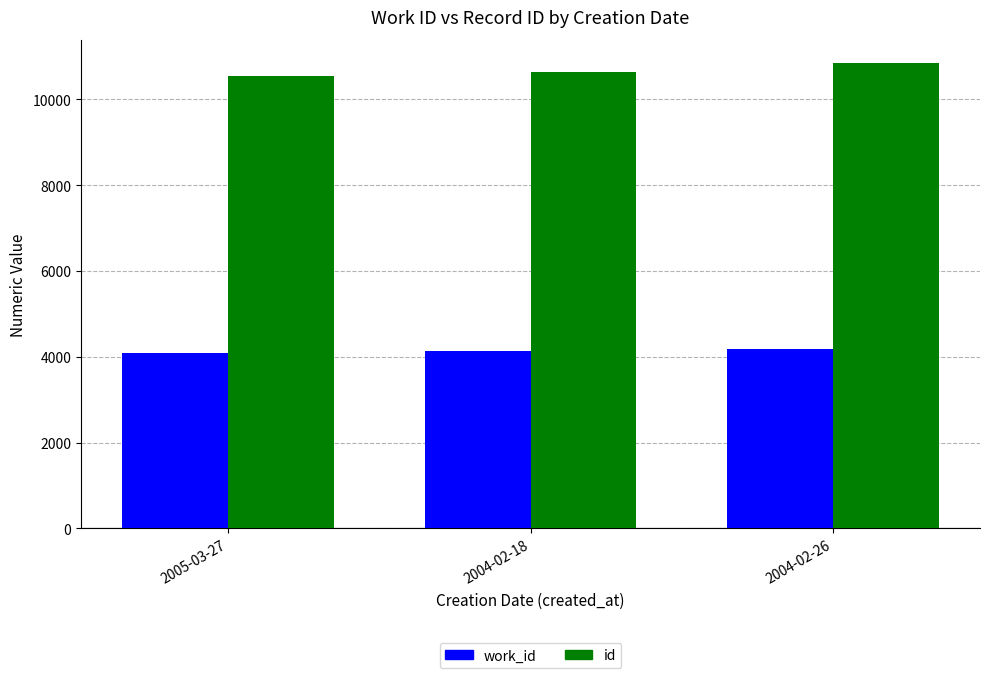

At which category is the sum across all series the highest?

2004-02-26